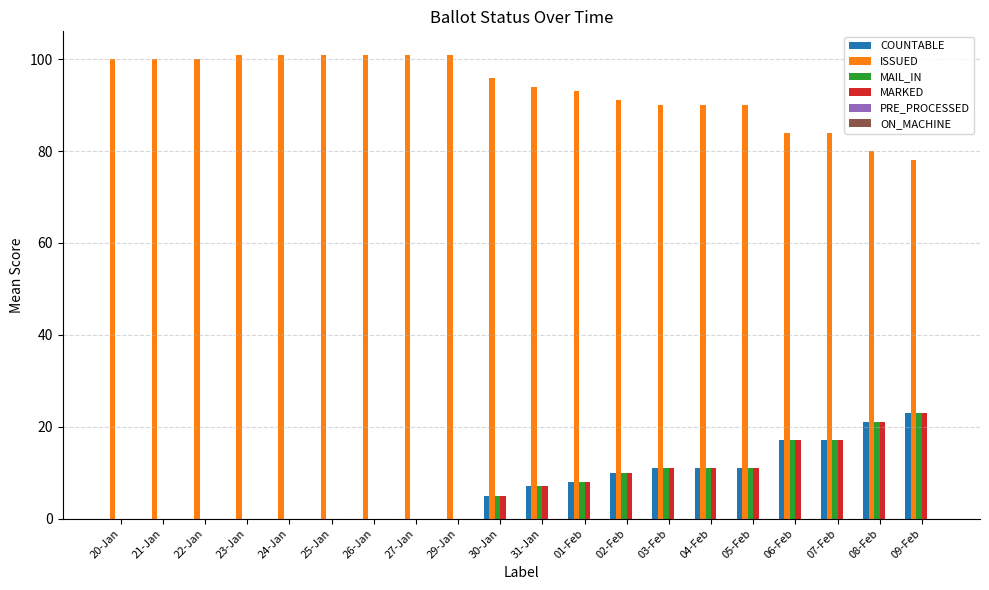

What is the total value across all series at 02-Feb?

121